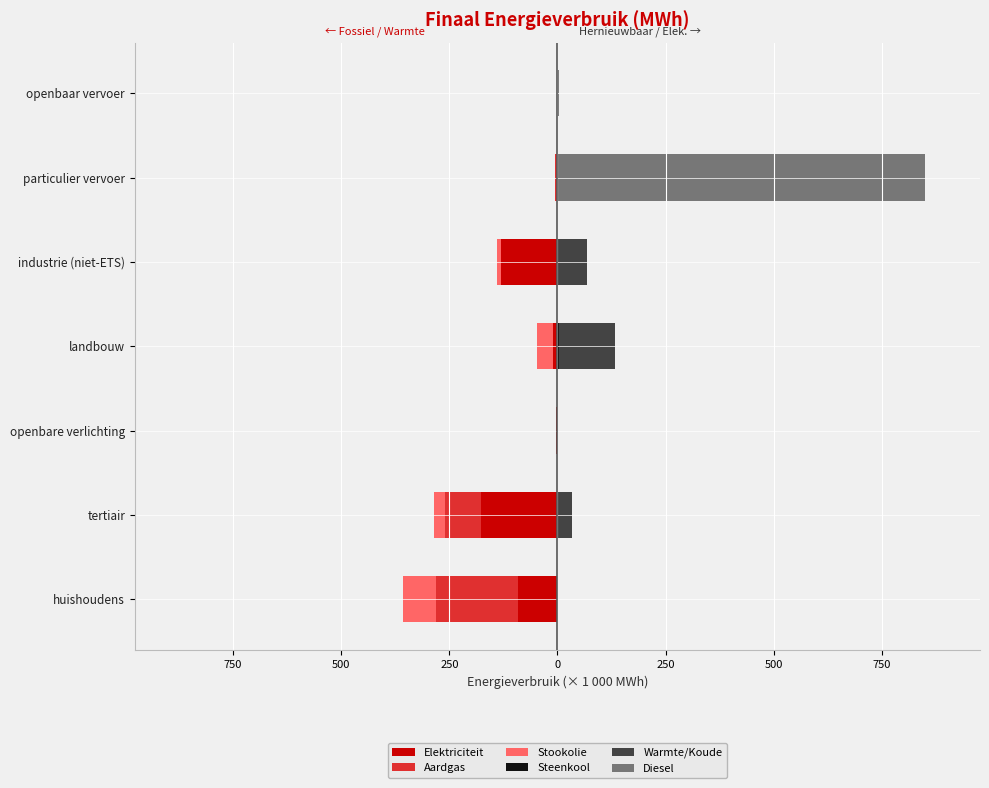

The Aardgas series shows -190.7 at huishoudens. True or false?

True